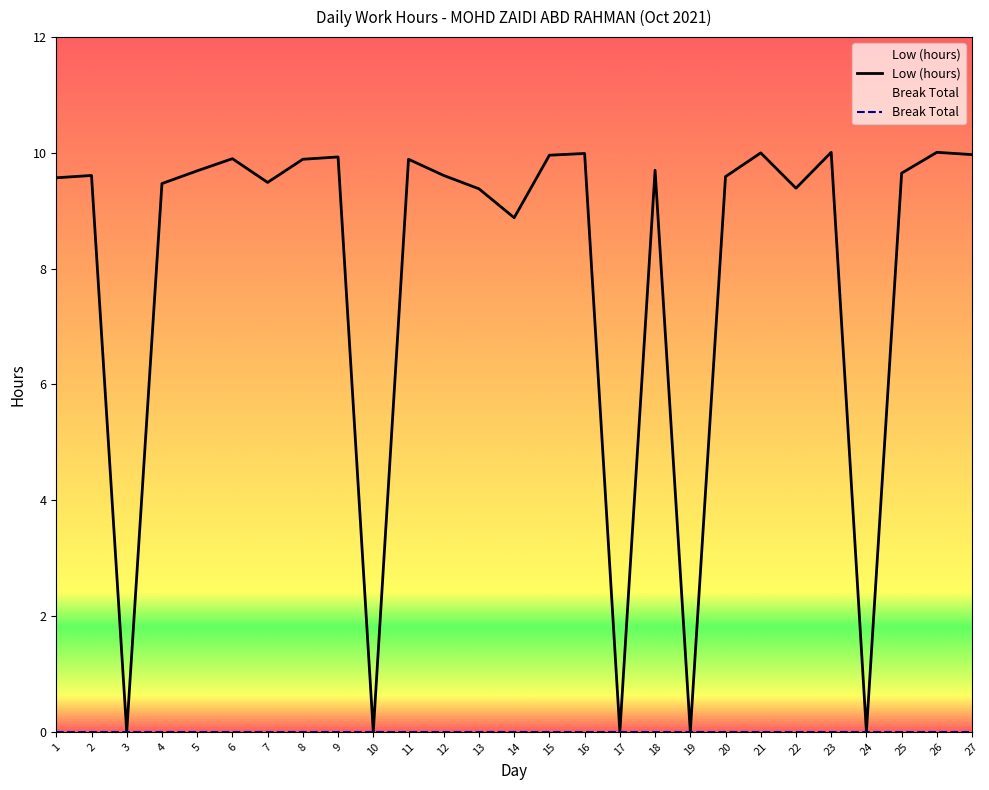

The Low (hours) series shows 9.9 at 6. True or false?

True